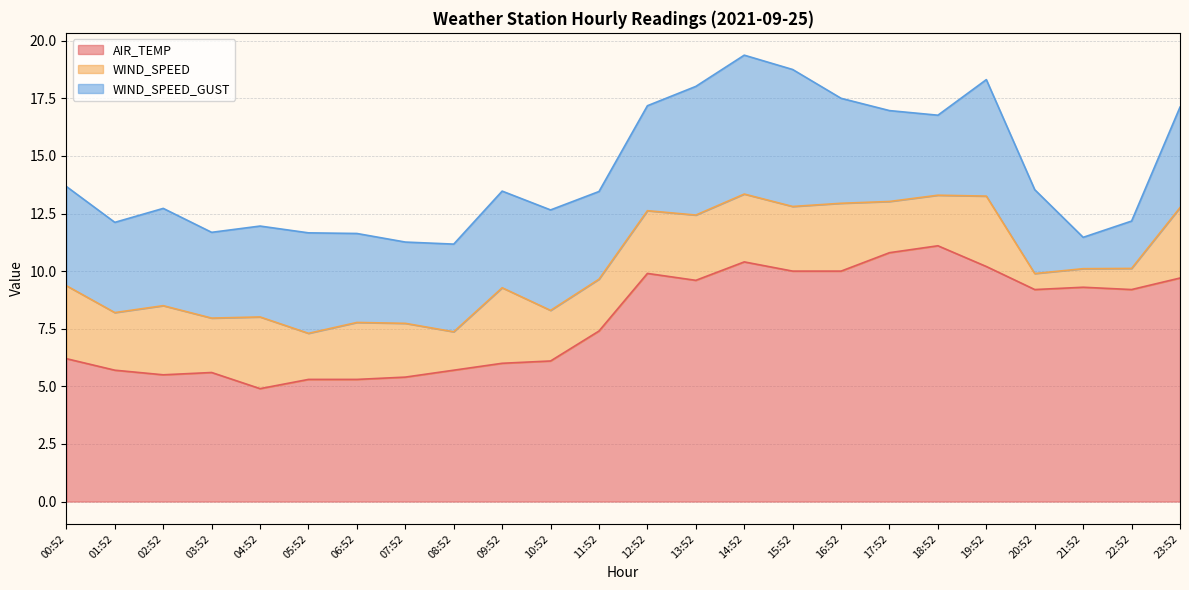

What is the value of the WIND_SPEED_GUST point at the 21st from the left?

3.6